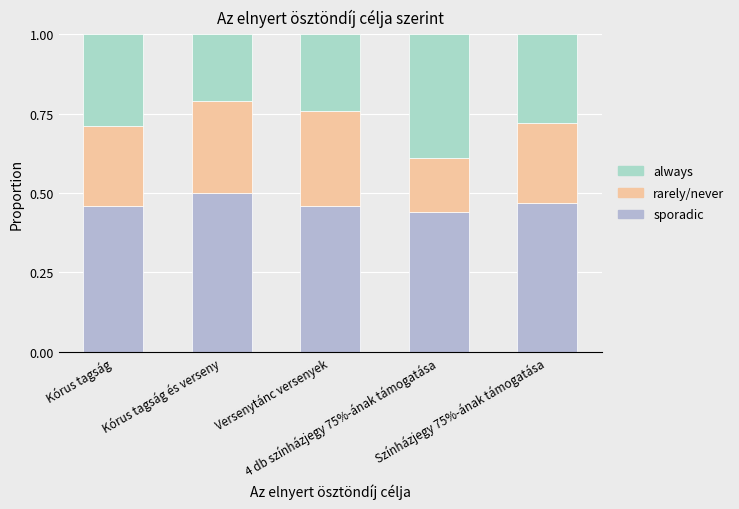

The value of rarely/never at Versenytánc versenyek is 0.3. True or false?

True